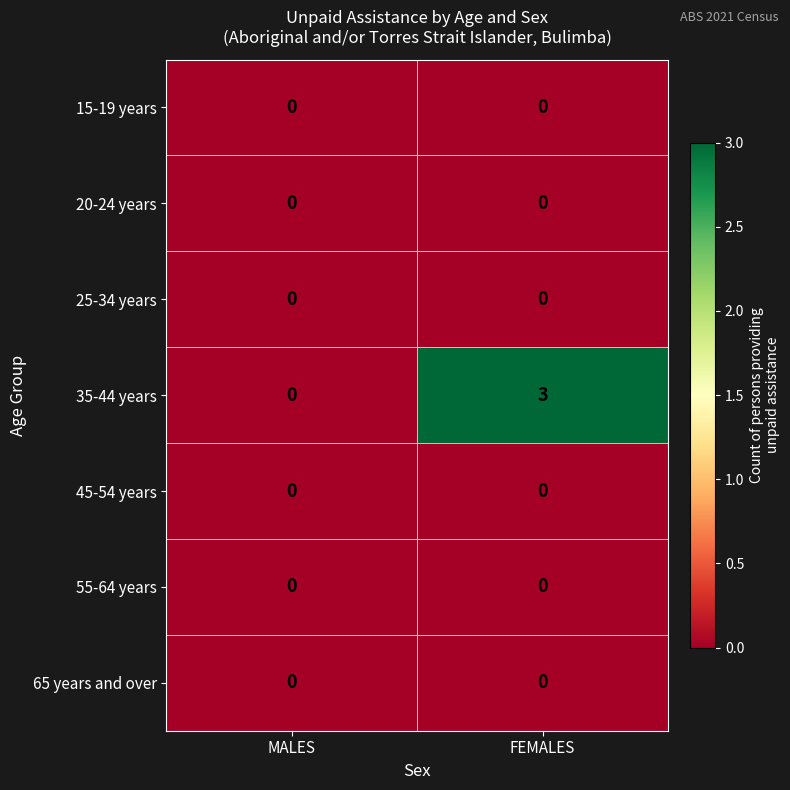

At which label is 35-44 years closest to 1?

MALES